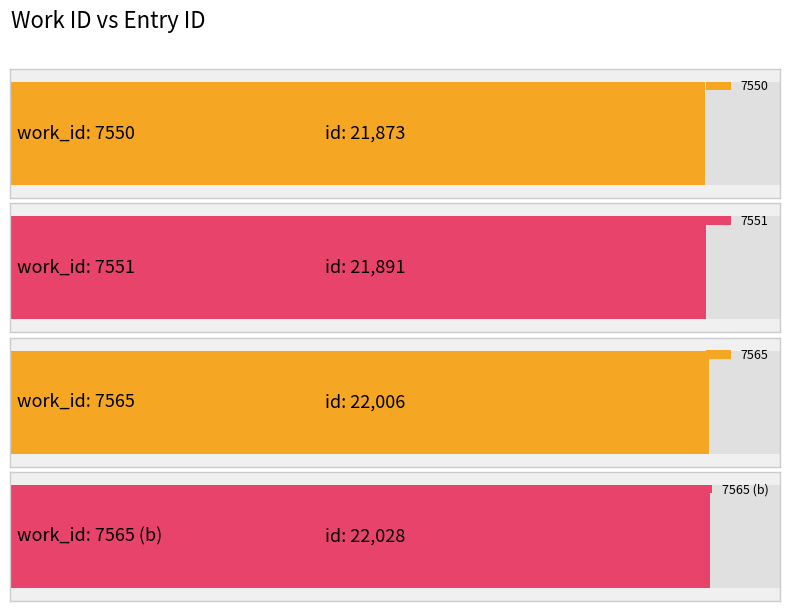

What is the change in value from 7550 to 7565 (b)?

+155